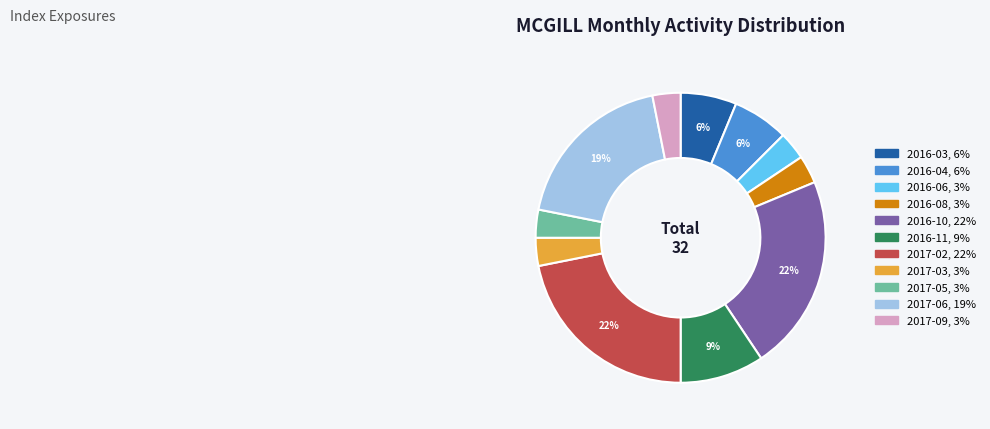

To the nearest percent, what is the difference between the 2017-06 and 2017-09 slice percentages?

16%